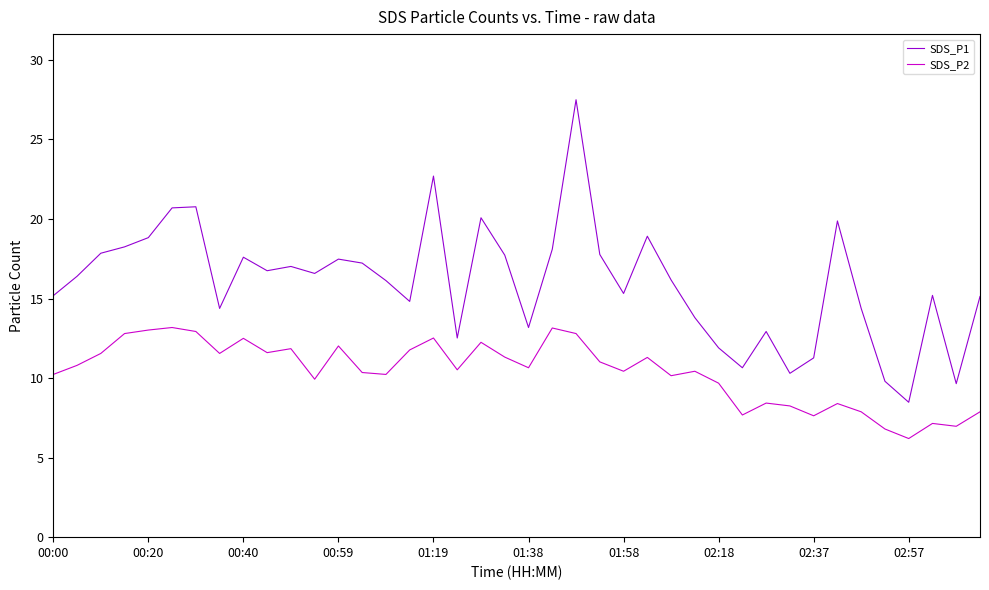

What is the smallest value displayed?

6.2